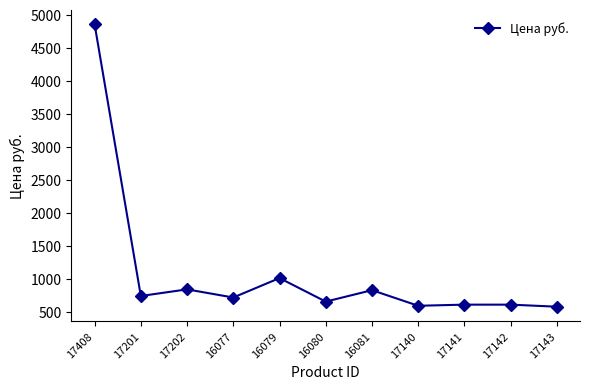

Is it true that the value at 17201 is 513?

False